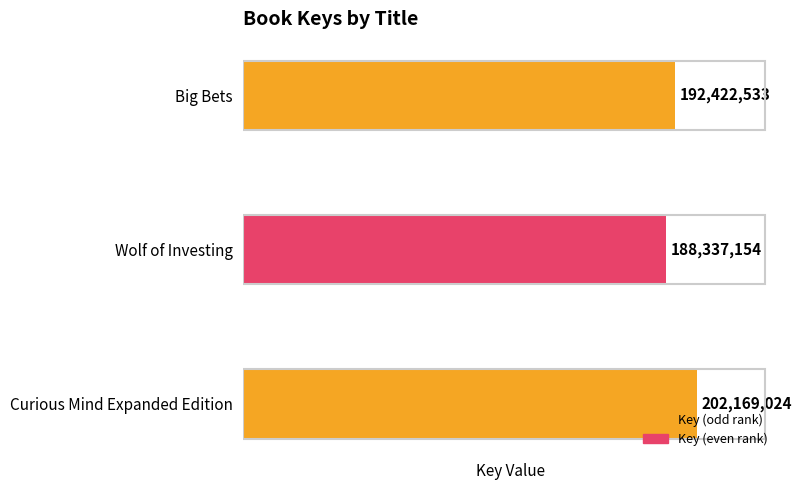

True or false: the data shows 202169024 at Curious Mind Expanded Edition.

True